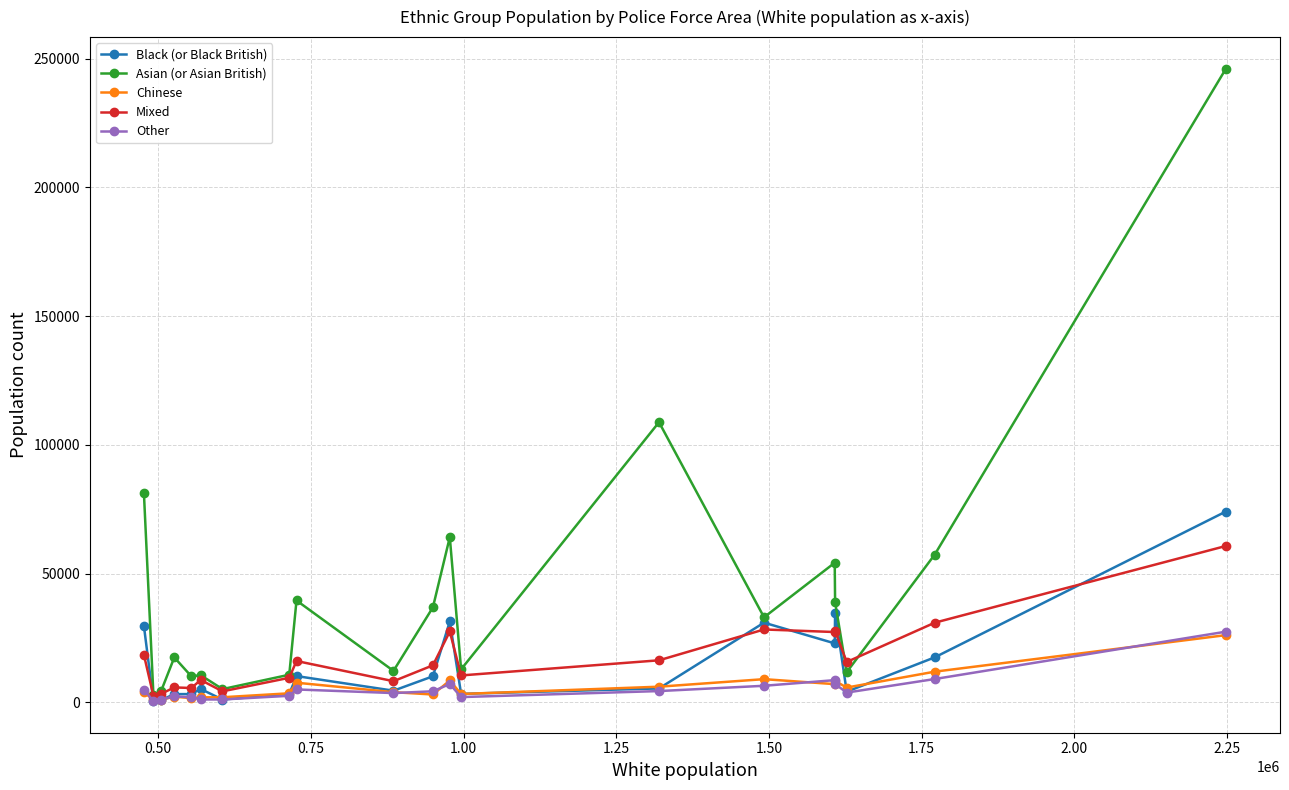

What is the highest value of the Asian (or Asian British) series?

246094